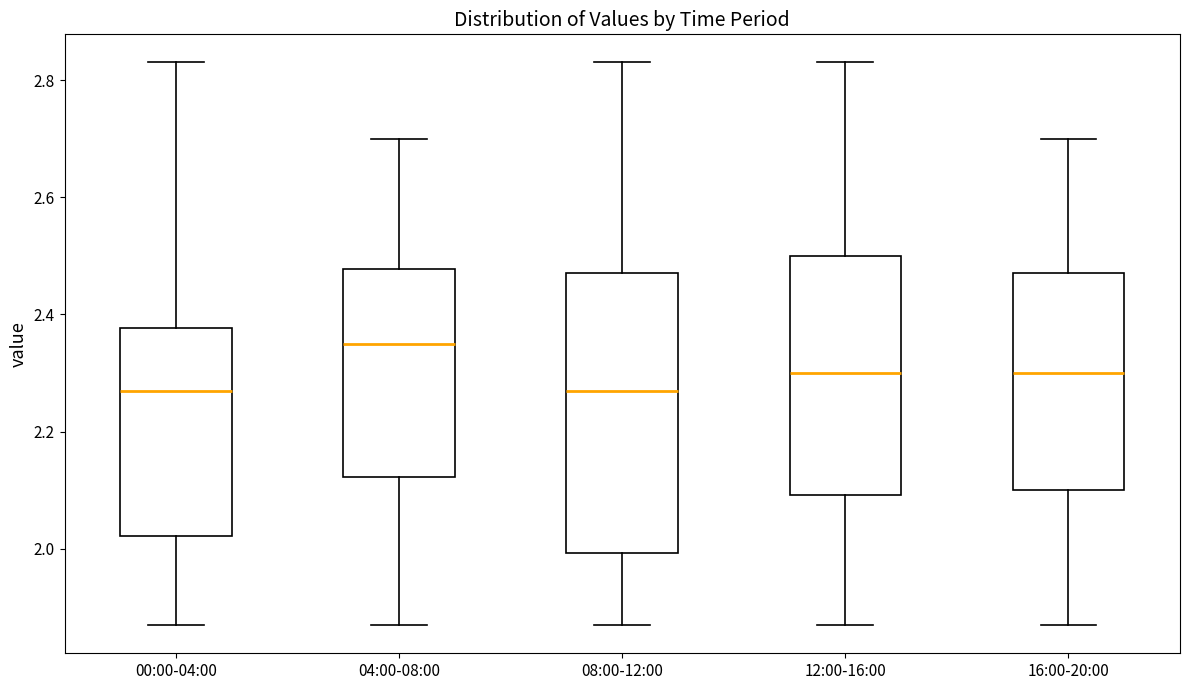

Where is the upper edge of the box for 16:00-20:00 on the y-axis? The values are not printed on the chart, so give them approximately, as read against the axis.

2.48